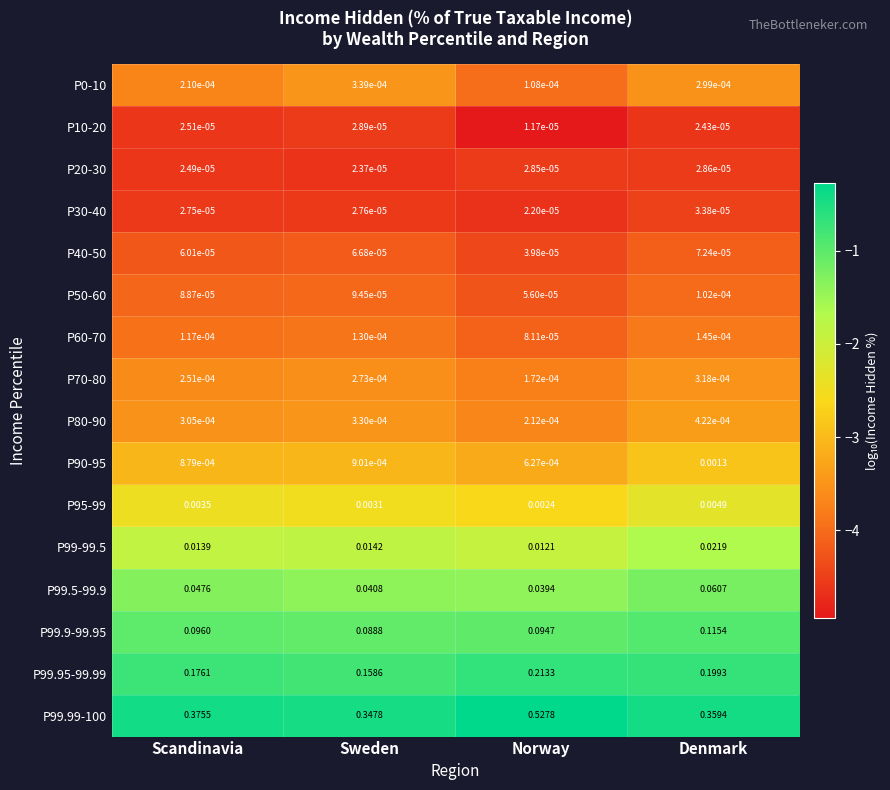

Is the value of P50-60 at Norway greater than the value of P99.9-99.95 at Denmark?

No